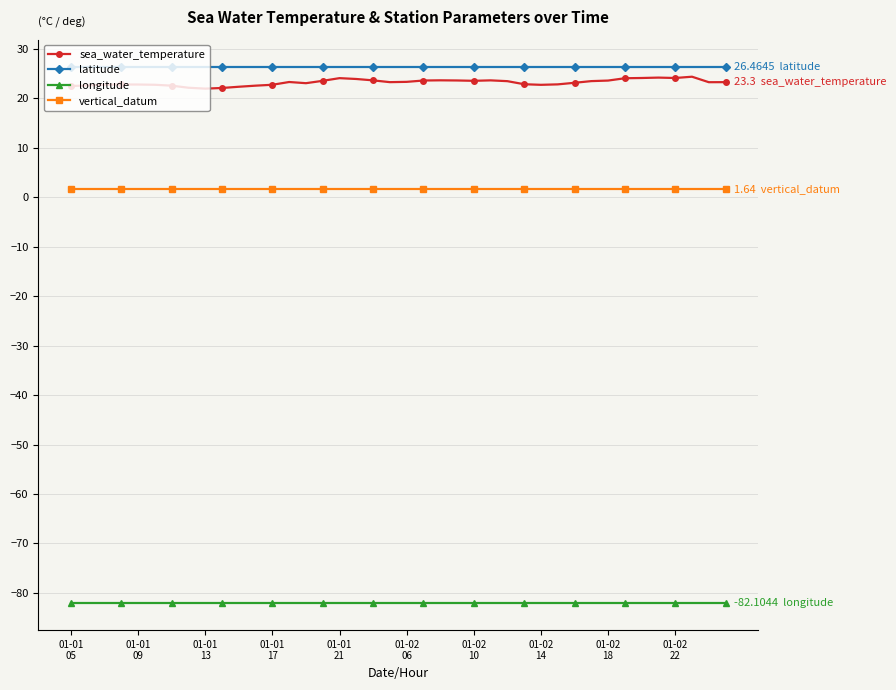

Count the number of categories in the chart.

40